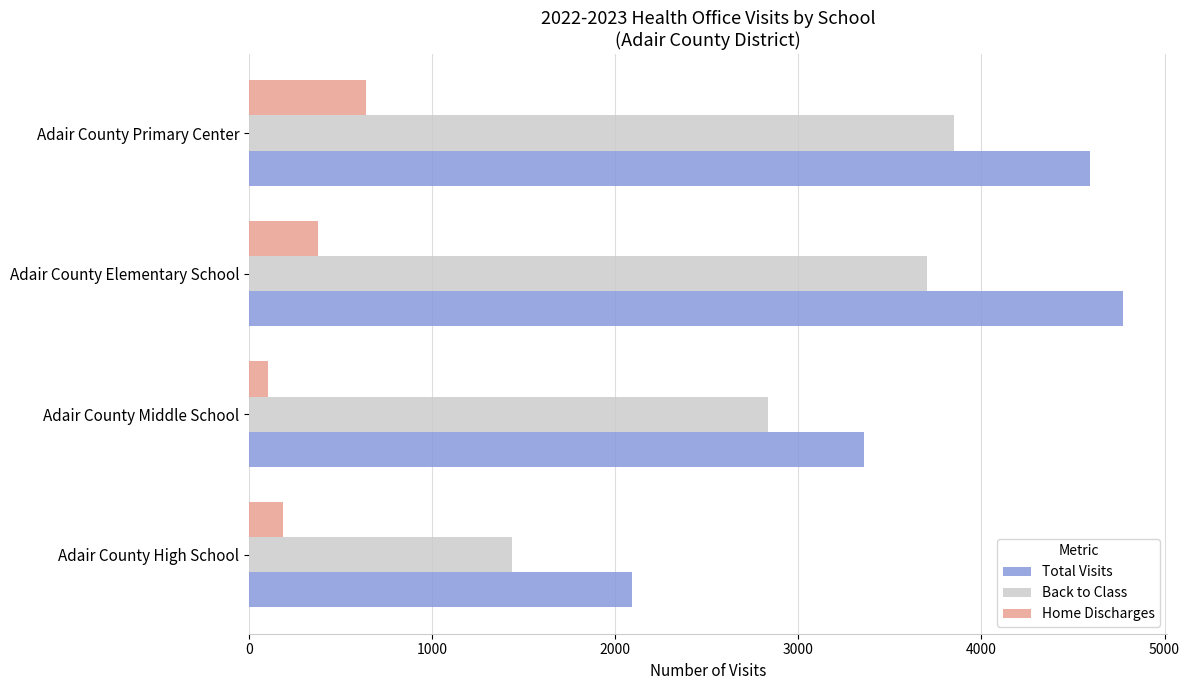

What is the difference between the maximum and second lowest values in the Back to Class series?

1015